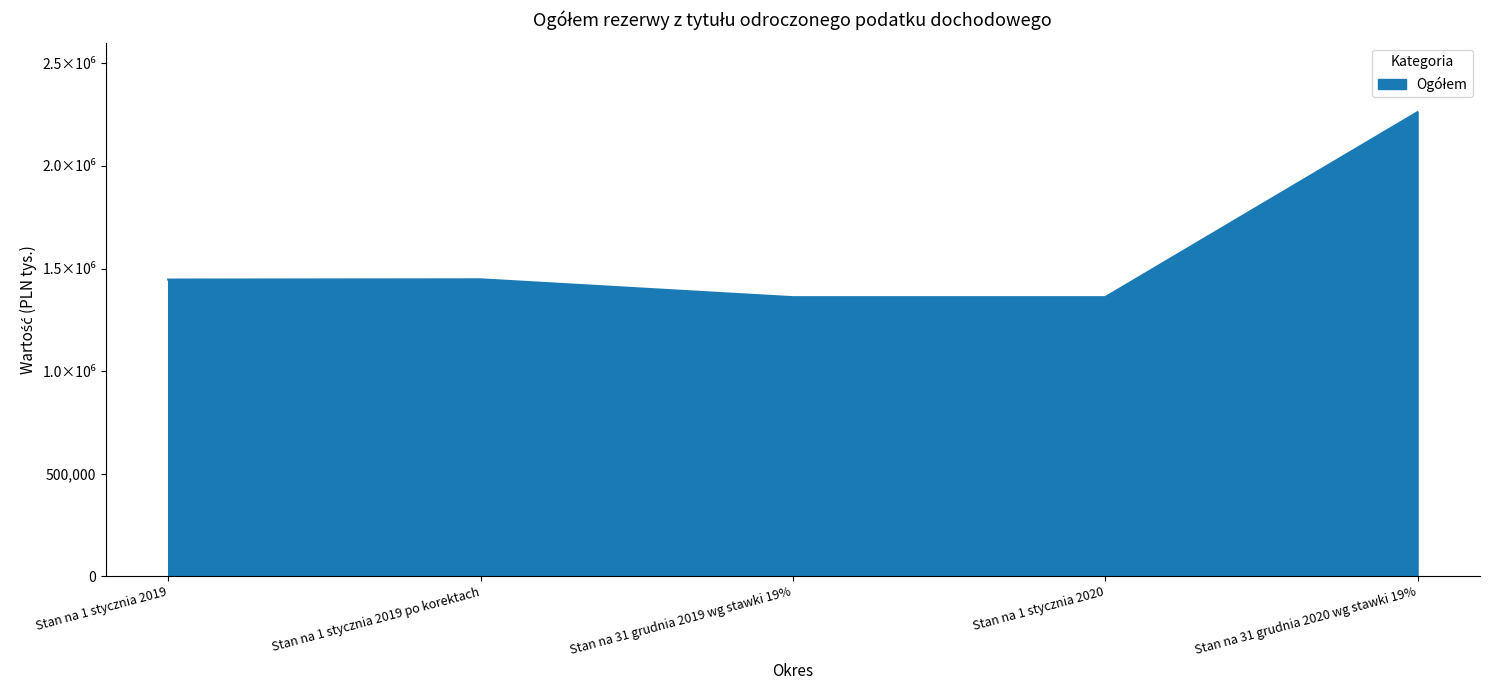

Does the chart display data point markers on the line(s)?

No